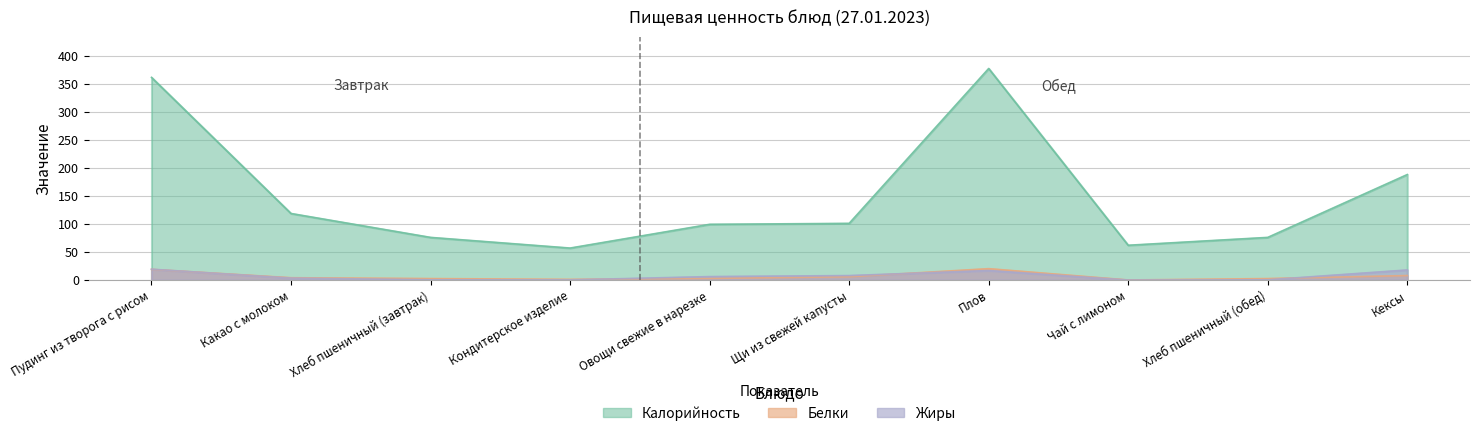

True or false: Калорийность and Белки intersect in this chart.

False